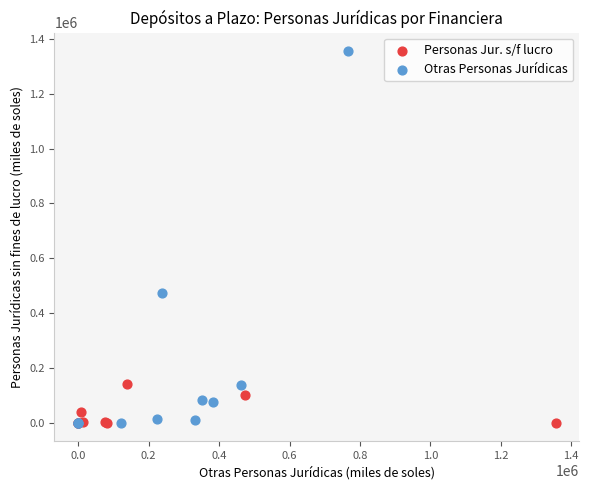

Which series has the widest spread of Y values?

Otras Personas Jurídicas